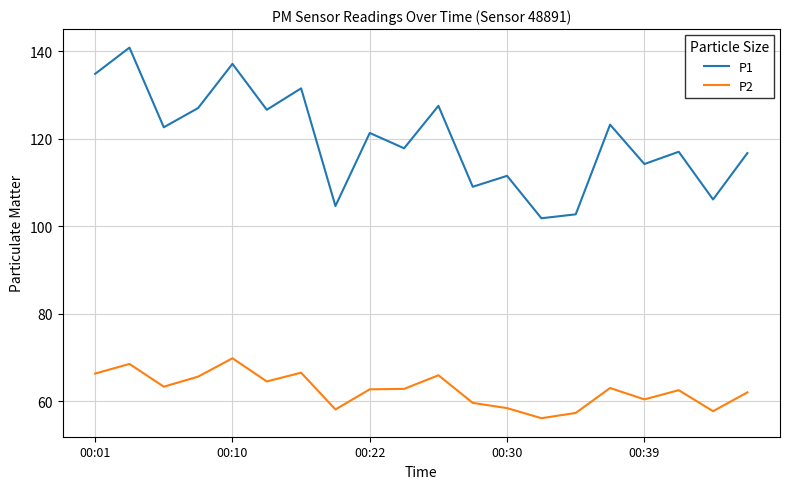

What are all the series names shown in the legend?

P1, P2